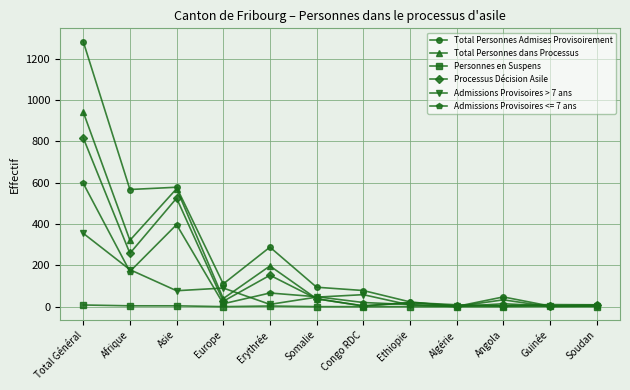

Which series has the widest spread of values?

Total Personnes Admises Provisoirement